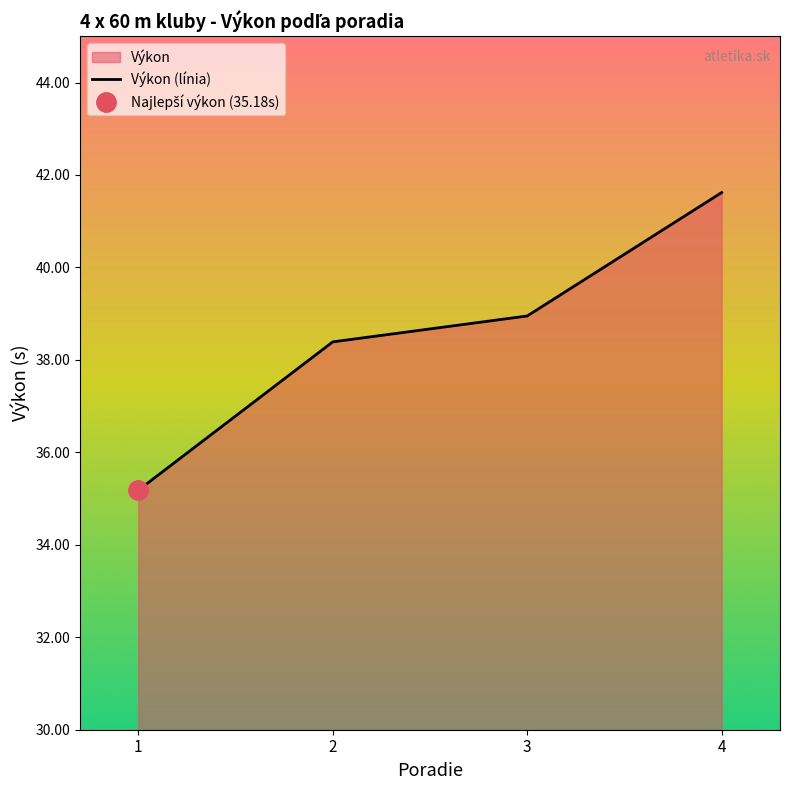

What is the smallest value displayed?

35.2